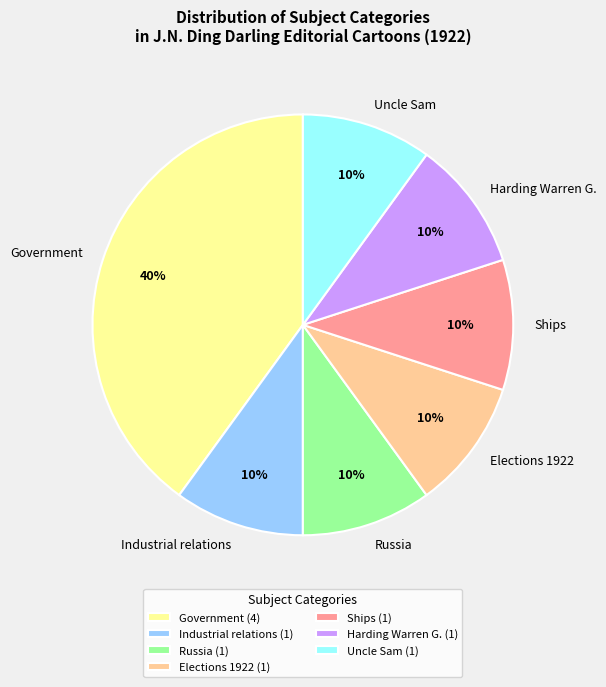

To the nearest percent, what is the difference between the largest and smallest slice percentages?

30%